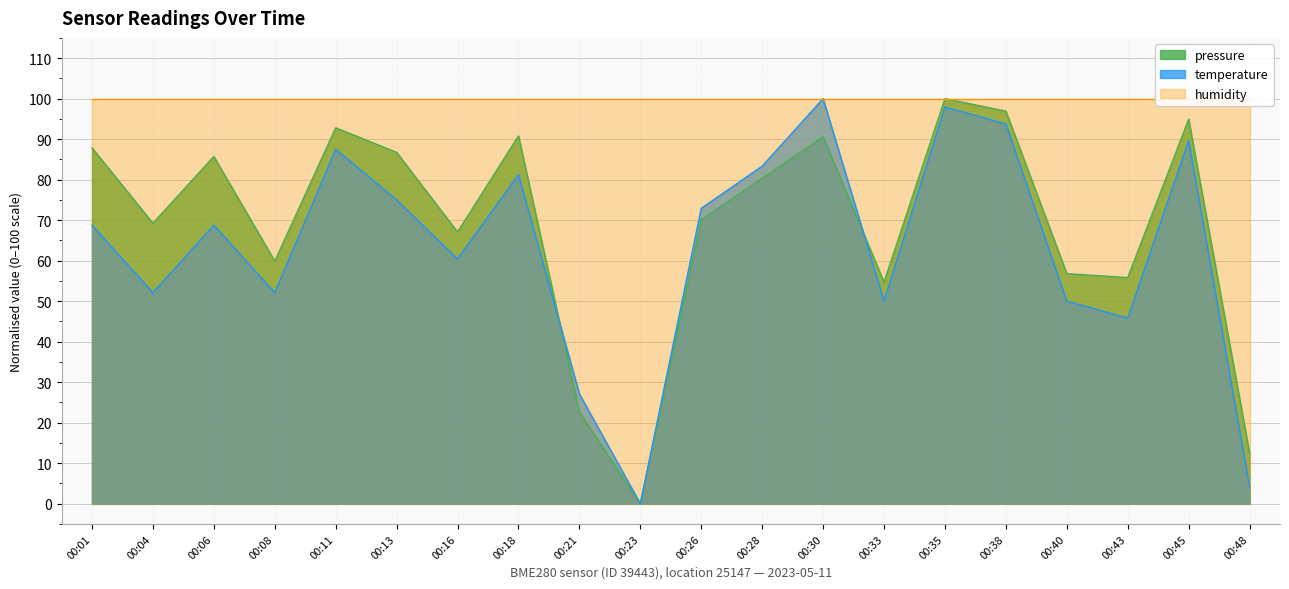

Where is the first local maximum for temperature?

00:06